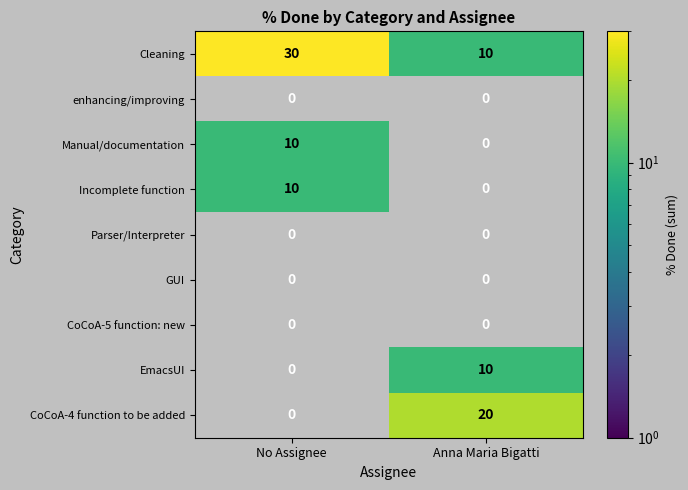

Which series has the largest total across all categories?

Cleaning